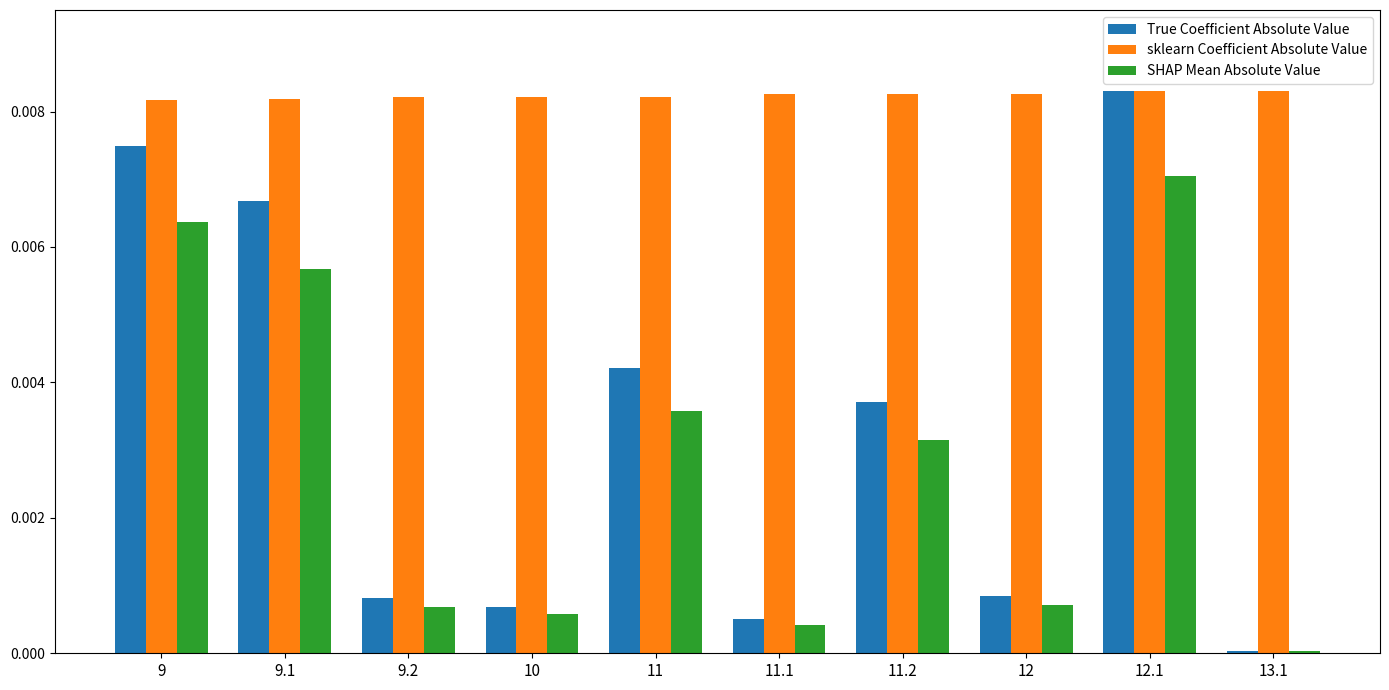

Is it true that sklearn Coefficient Absolute Value equals 0.0 at 9?

True